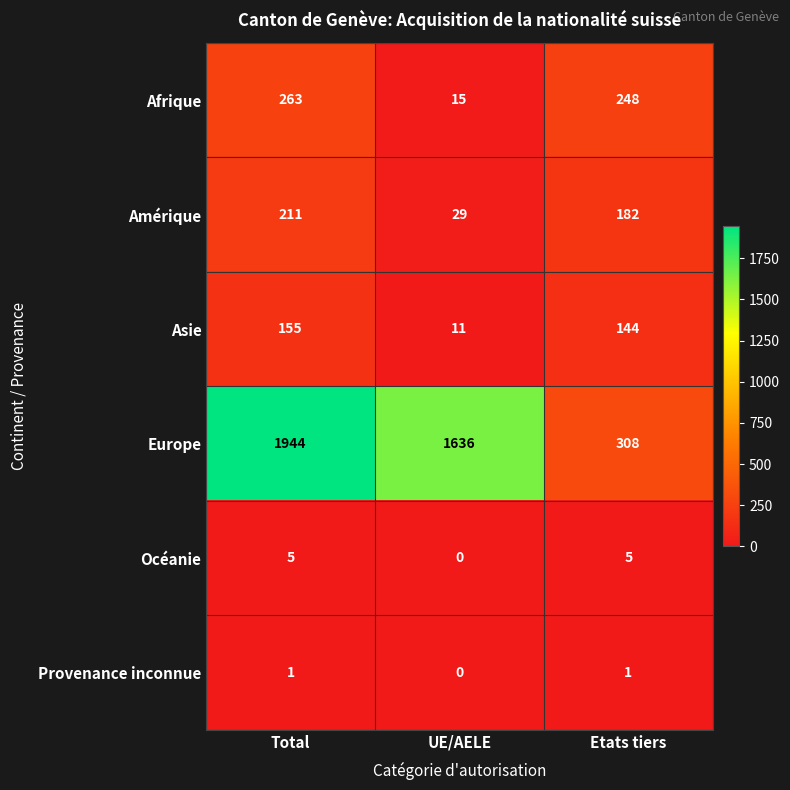

What is the approximate value of Océanie at Etats tiers?

5